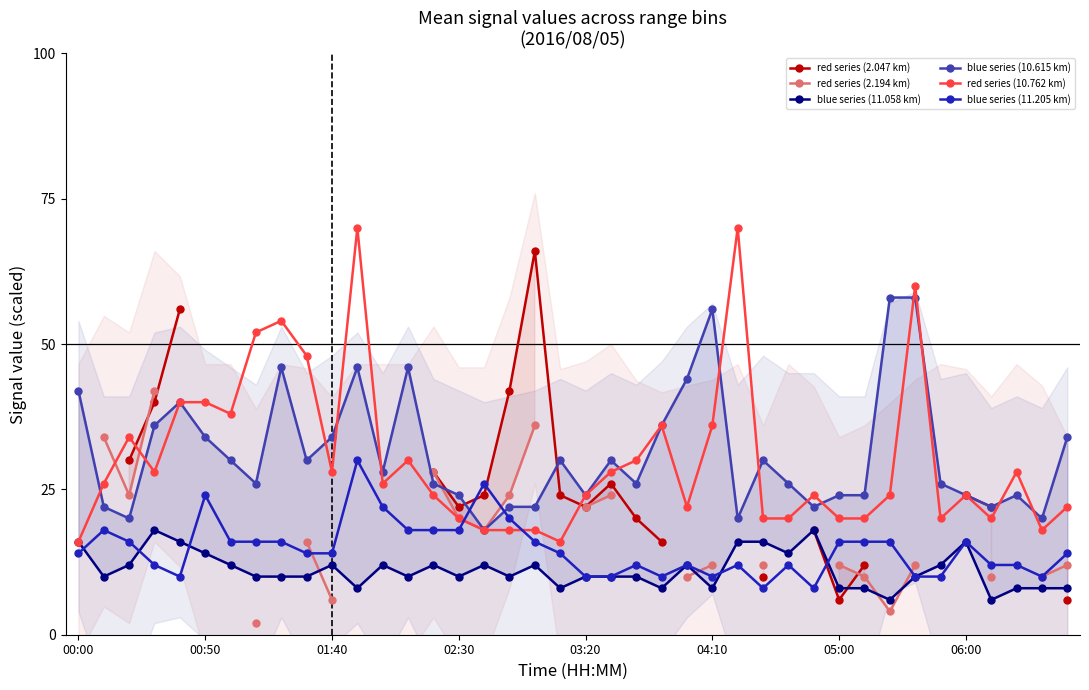

What is the label of the 37th point from the left?

36